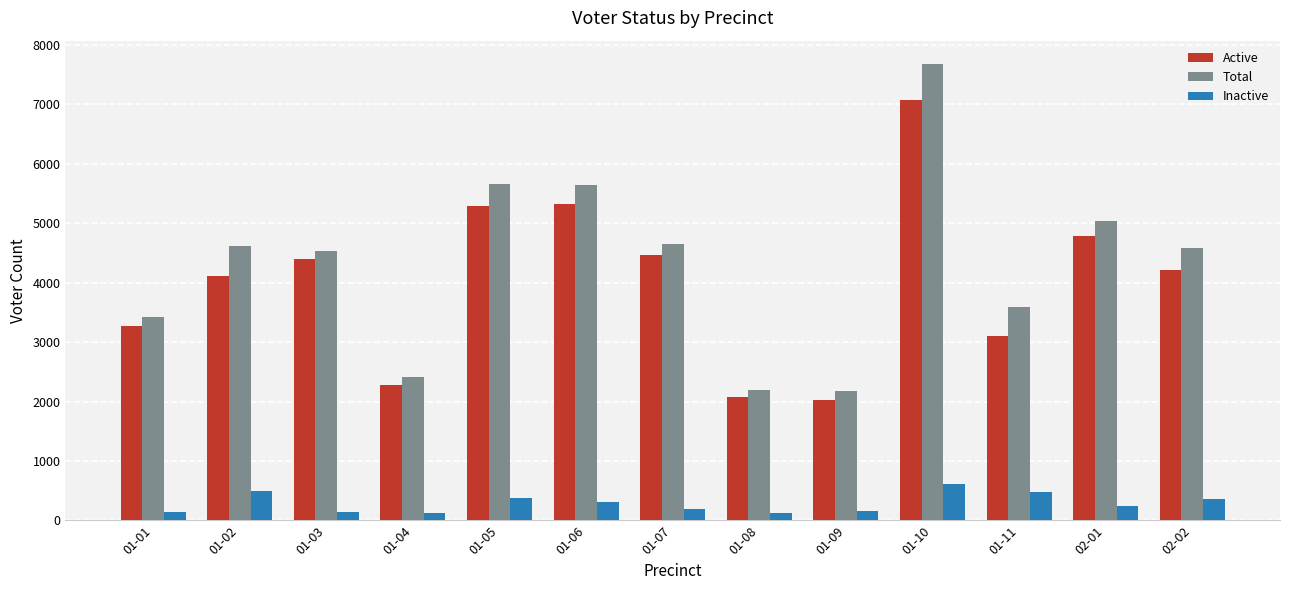

Which series has the largest range (max minus min)?

Total